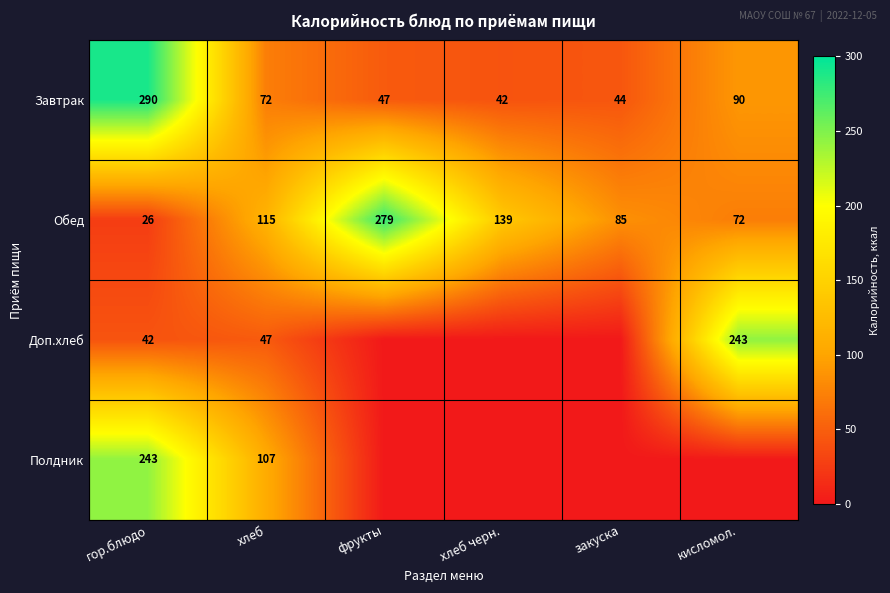

Is the value of Доп.хлеб at хлеб greater than the value of Обед at кисломол.?

No